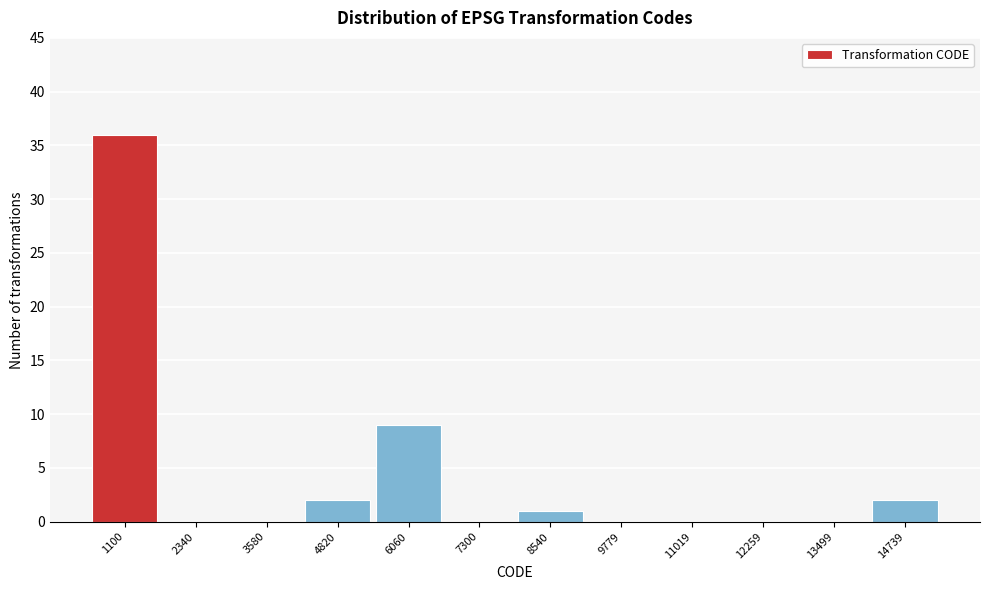

Reading left to right, extract all data points from this chart.

1100=36	2340=0	3580=0	4820=2	6060=9	7300=0	8540=1	9779=0	11019=0	12259=0	13499=0	14739=2